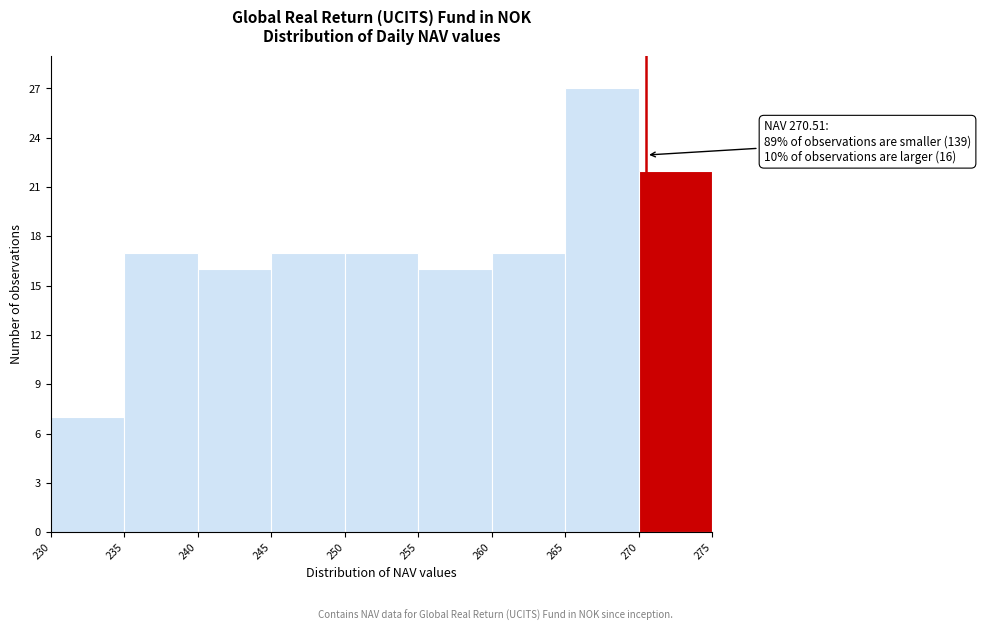

Which range on the x-axis has the tallest bar?

265 to 270